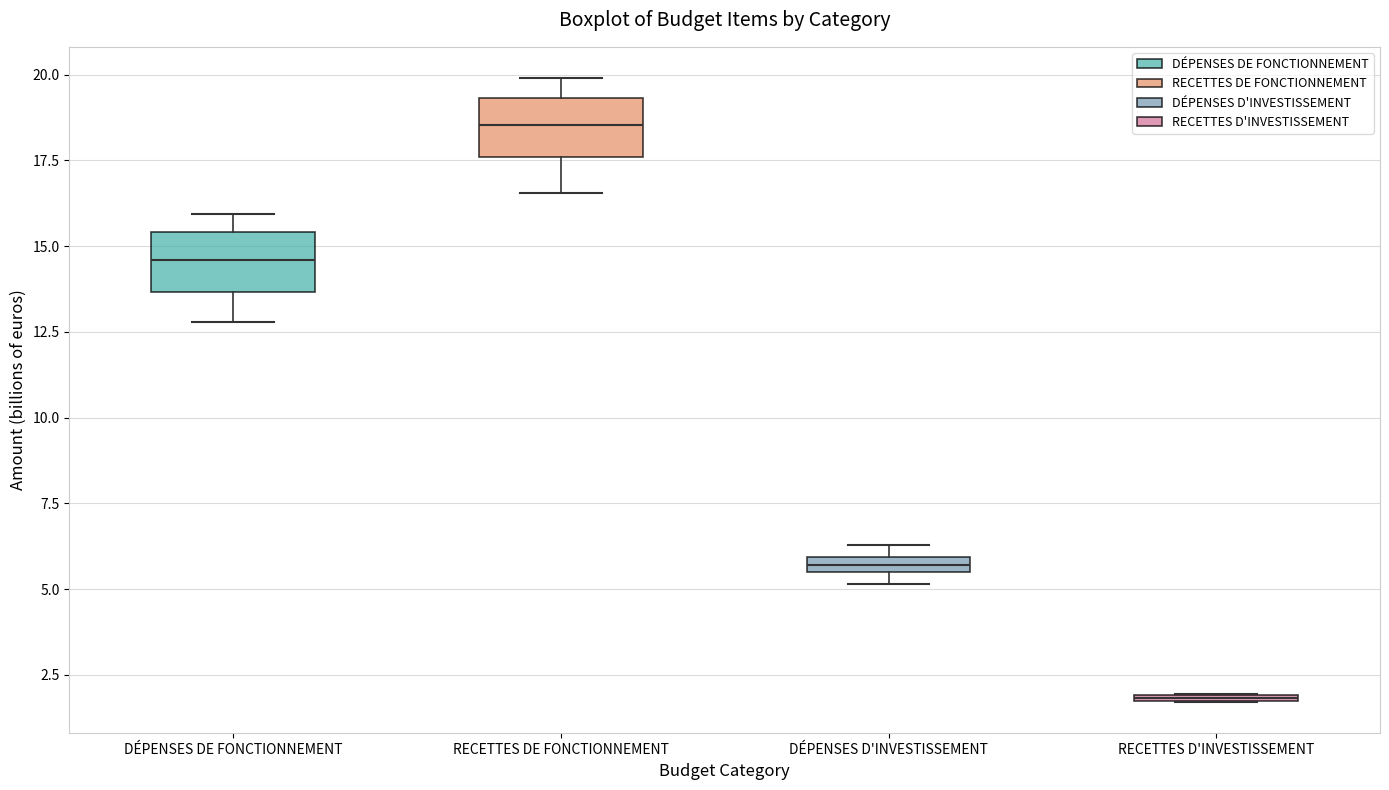

Which box has the highest median line?

RECETTES DE FONCTIONNEMENT